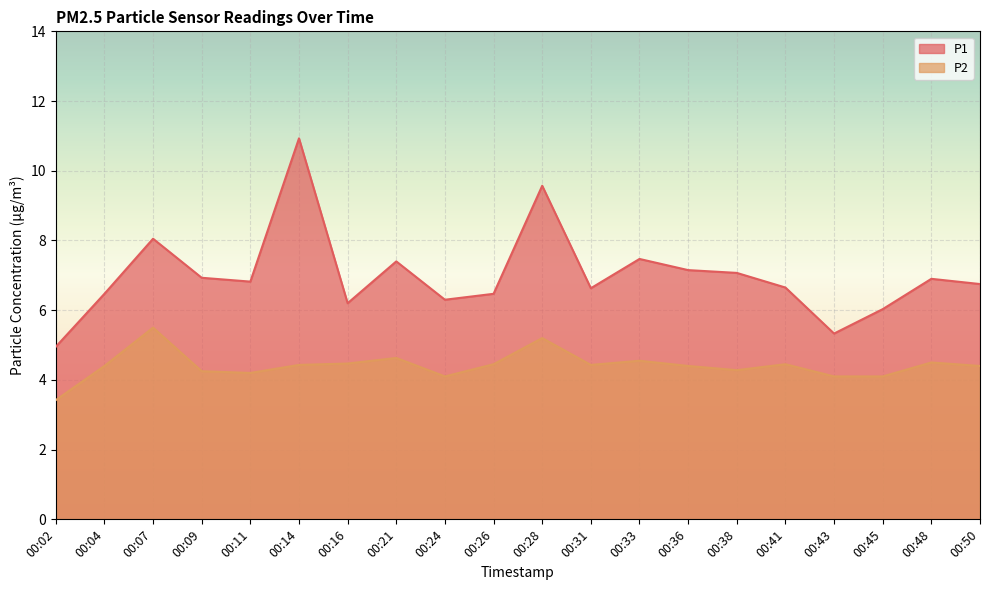

Reading left to right, list all the values displayed in this chart.

P1: 5.0	6.5	8.1	6.9	6.8	10.9	6.2	7.4	6.3	6.5	9.6	6.6	7.5	7.2	7.1	6.7	5.3	6.0	6.9	6.8
P2: 3.4	4.4	5.5	4.2	4.2	4.4	4.5	4.6	4.1	4.5	5.2	4.4	4.5	4.4	4.3	4.5	4.1	4.1	4.5	4.4